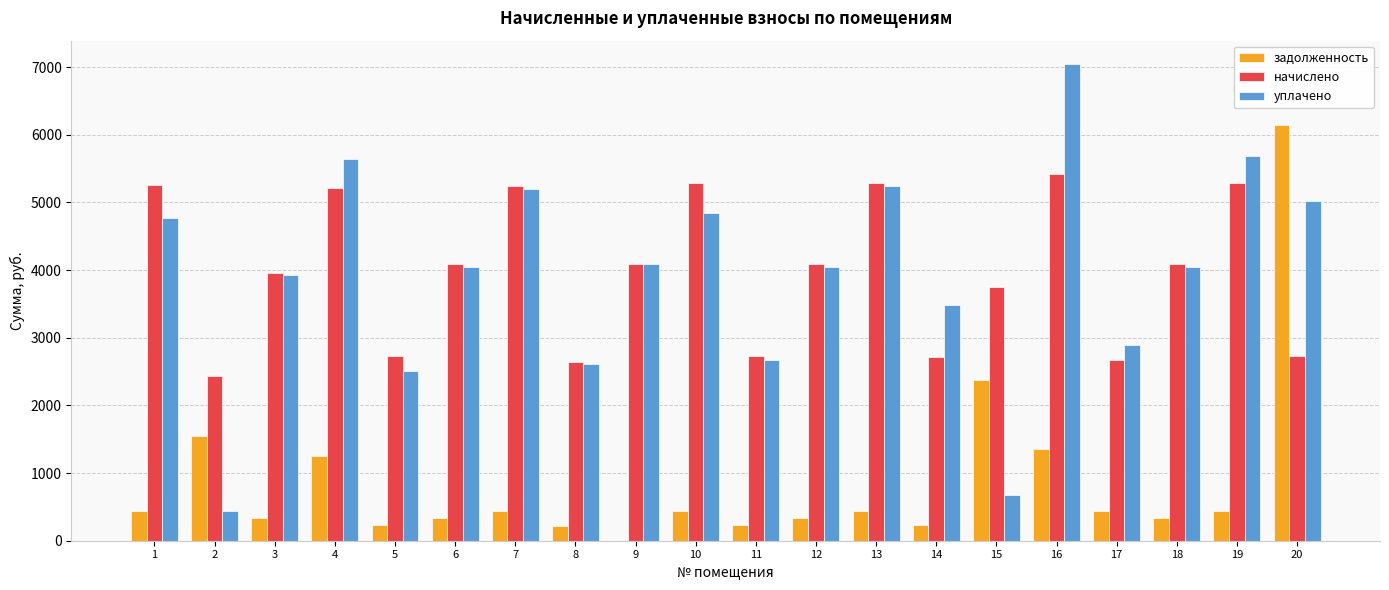

What is the average value of the начислено series?

3983.9